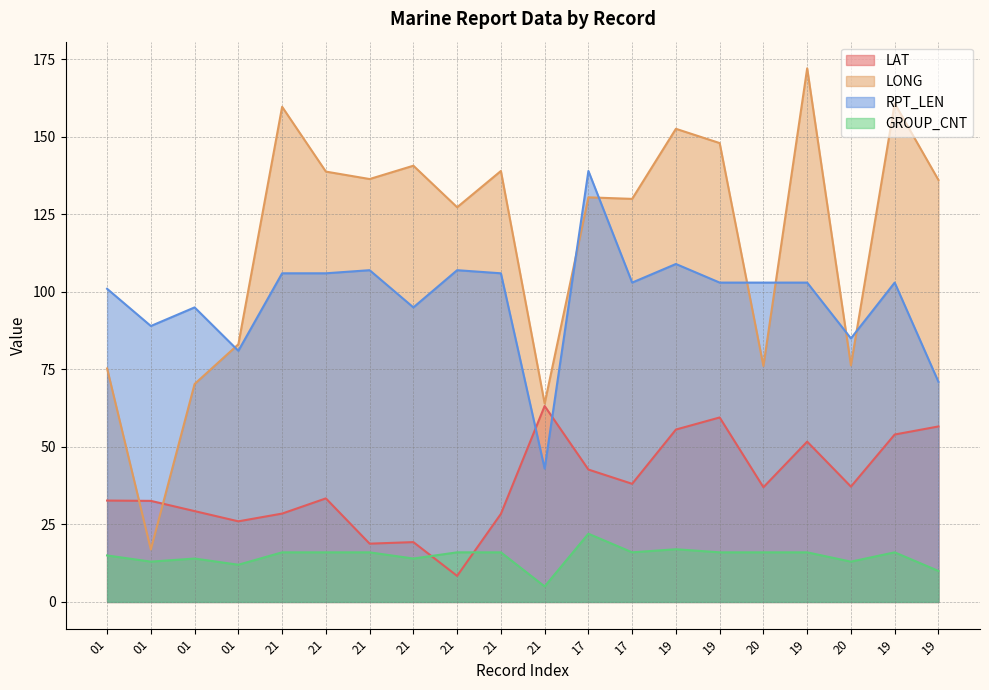

What are all the series names shown in the legend?

LAT, LONG, RPT_LEN, GROUP_CNT